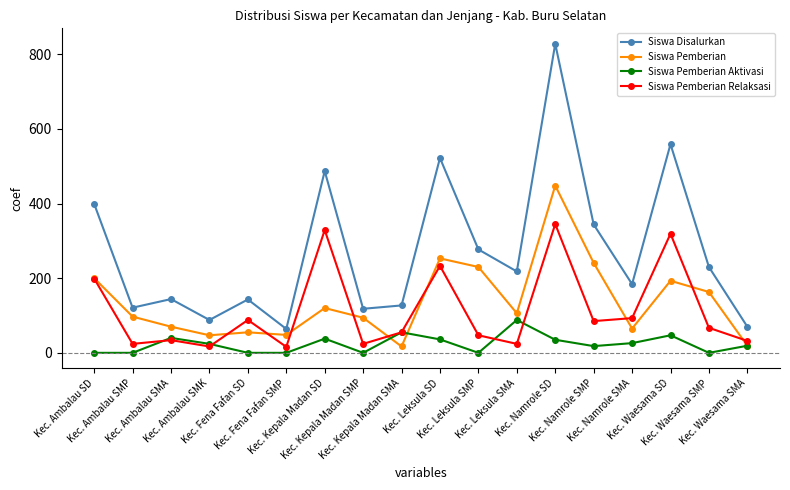

Which series has the widest spread of values?

Siswa Disalurkan